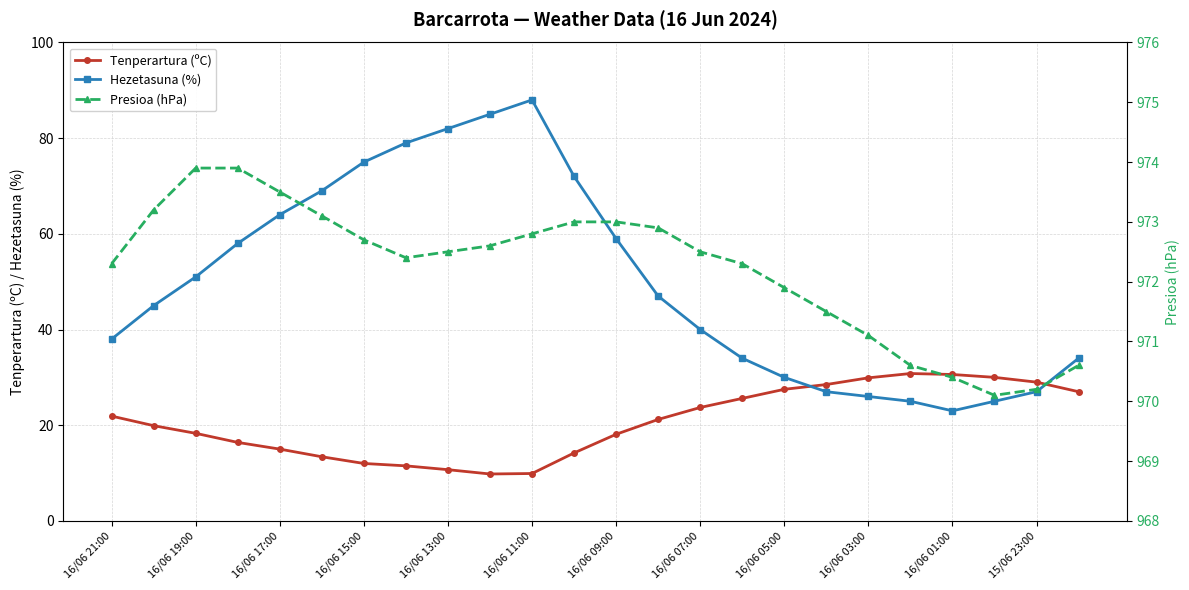

What is the lowest value of the Tenperartura (ºC) series?

9.8